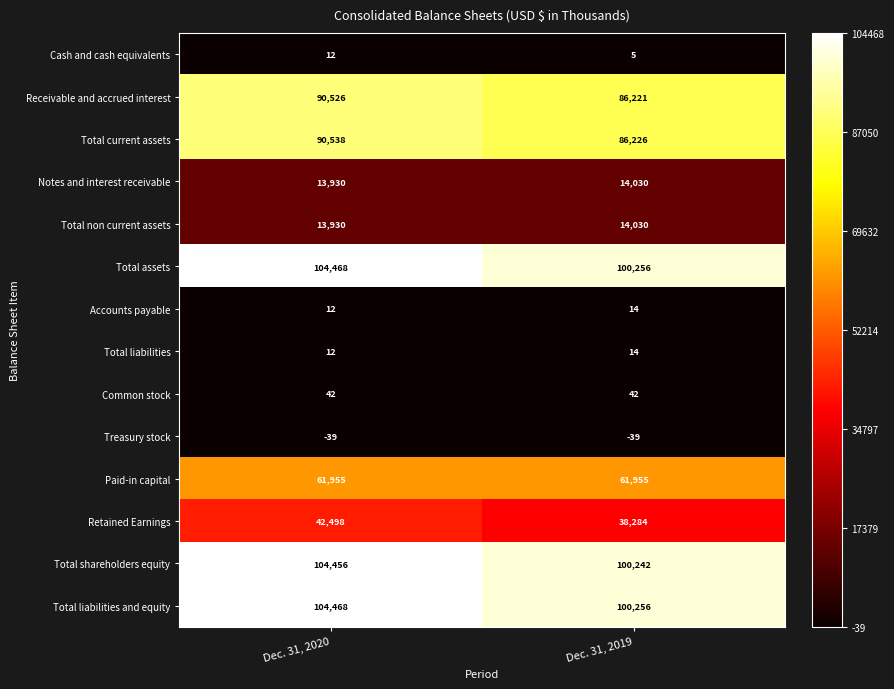

The value of Total liabilities at Dec. 31, 2020 is 12. True or false?

True